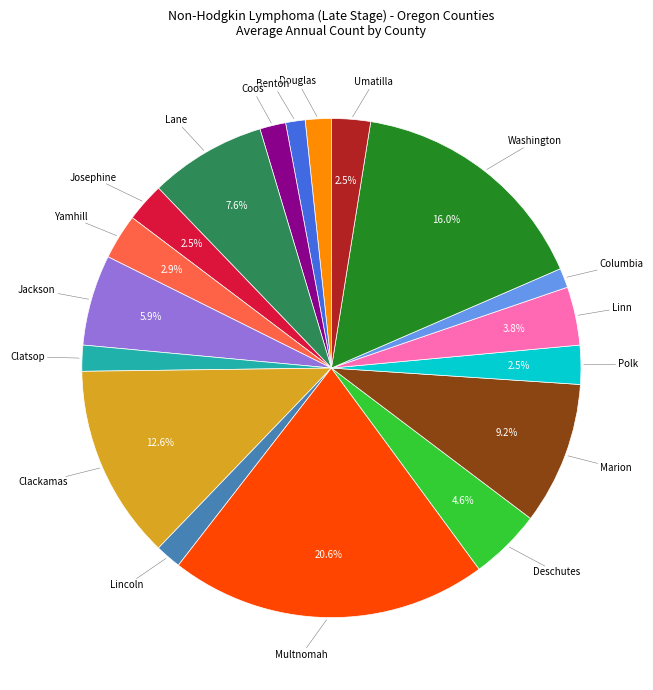

Is there any slice that represents more than half of the pie?

No